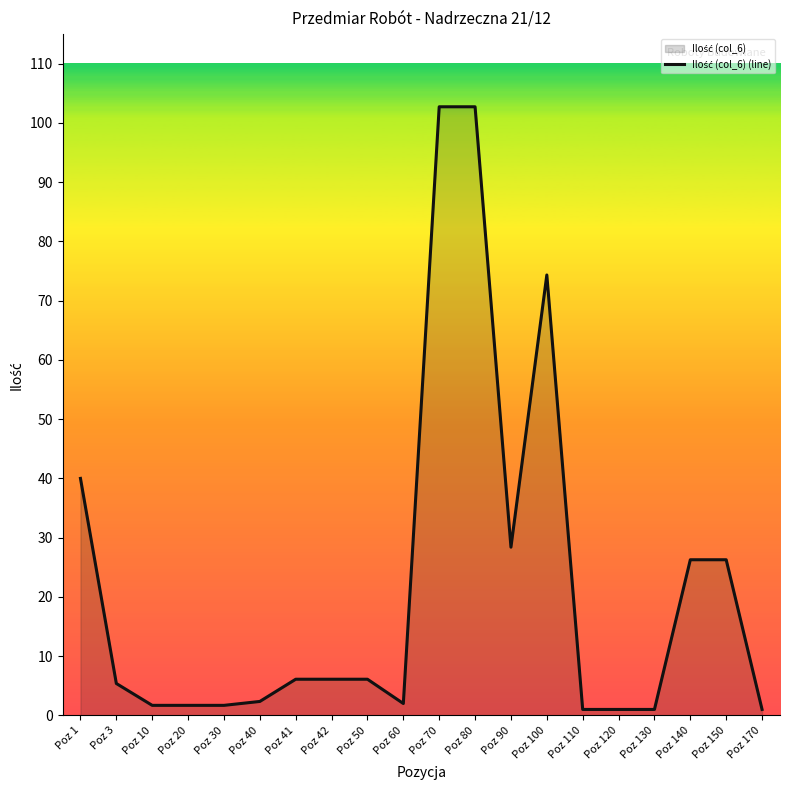

How many data points are less than 6?

10